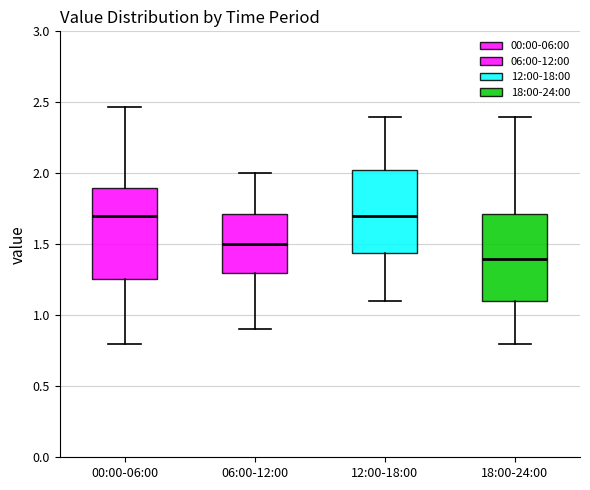

Reading left to right, transcribe this box plot: for each box, give where its median line is, the range the box spans, and where its two whiskers end, as read against the y-axis. The values are not printed on the chart, so give them approximately, as read against the axis.

00:00-06:00: median 1.70, box 1.25 to 1.90, whiskers 0.80 to 2.45
06:00-12:00: median 1.50, box 1.30 to 1.70, whiskers 0.90 to 2.00
12:00-18:00: median 1.70, box 1.45 to 2.05, whiskers 1.10 to 2.40
18:00-24:00: median 1.40, box 1.10 to 1.70, whiskers 0.80 to 2.40